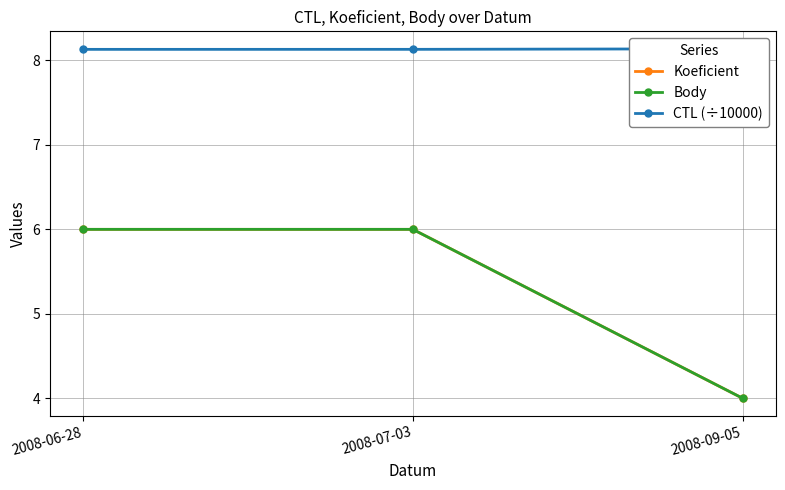

What is the label of the 2nd point from the right?

2008-07-03